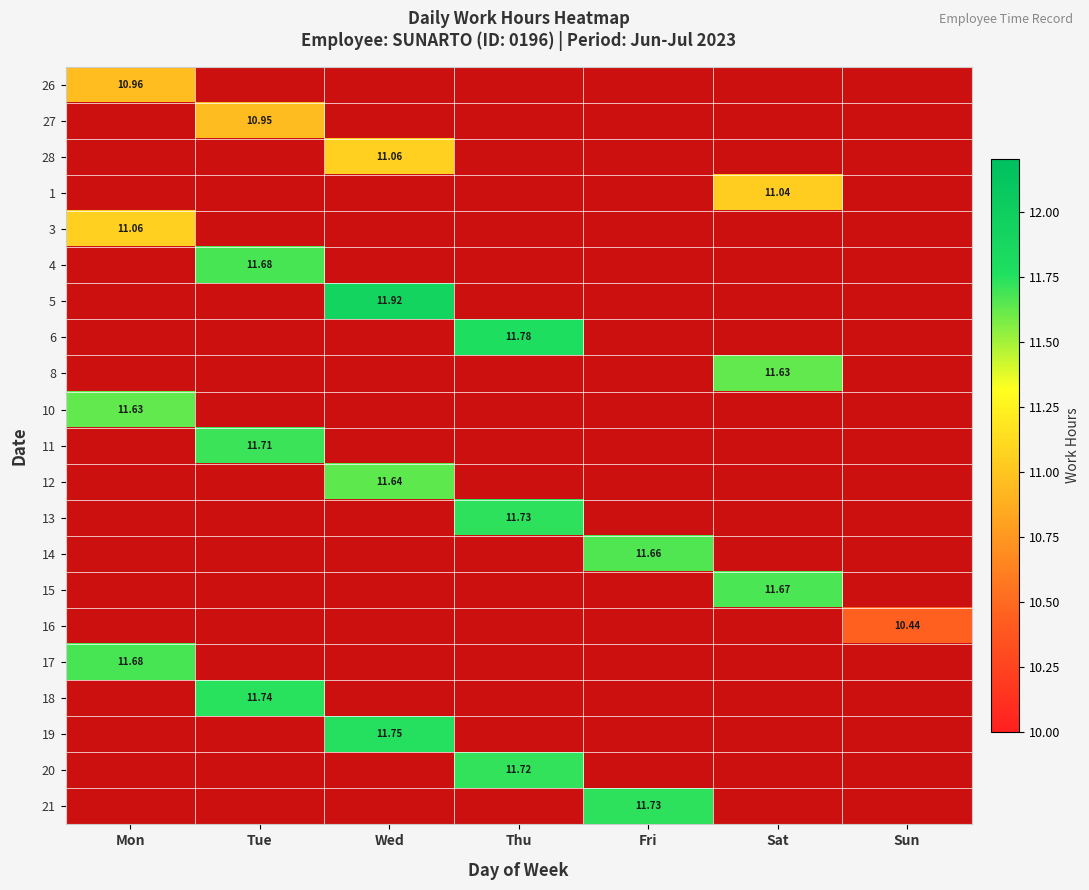

How many positive values does the 26 series have?

1